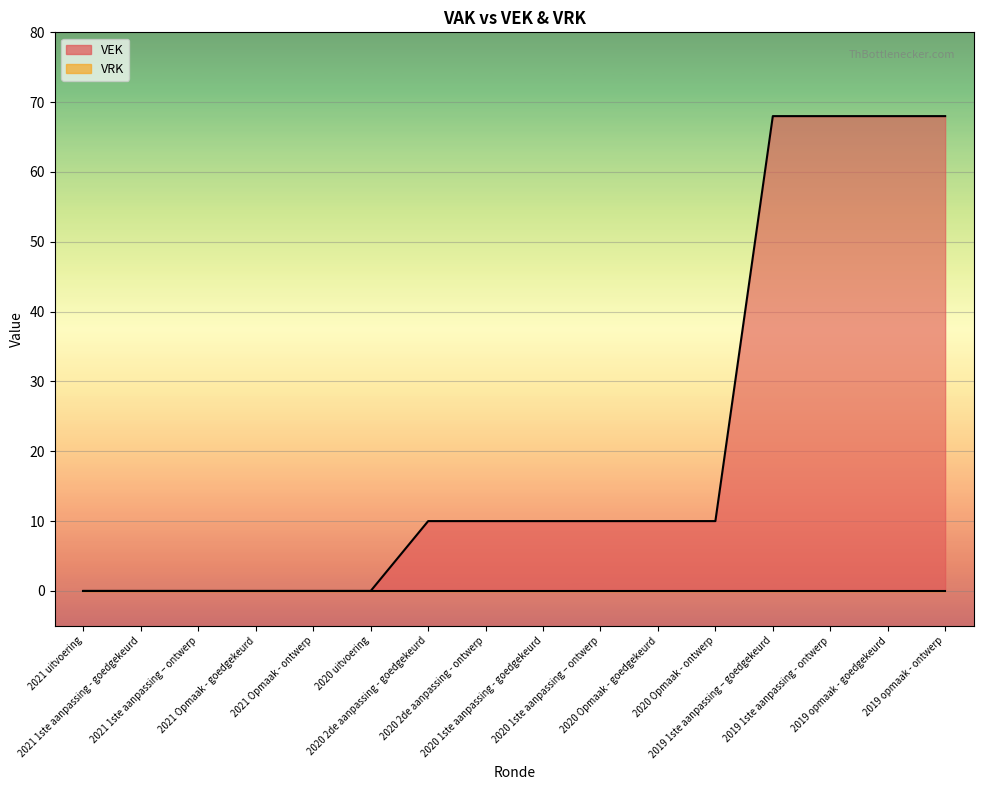

Reading right to left, list all the values displayed in this chart.

68	68	68	68	10	10	10	10	10	10	0	0	0	0	0	0